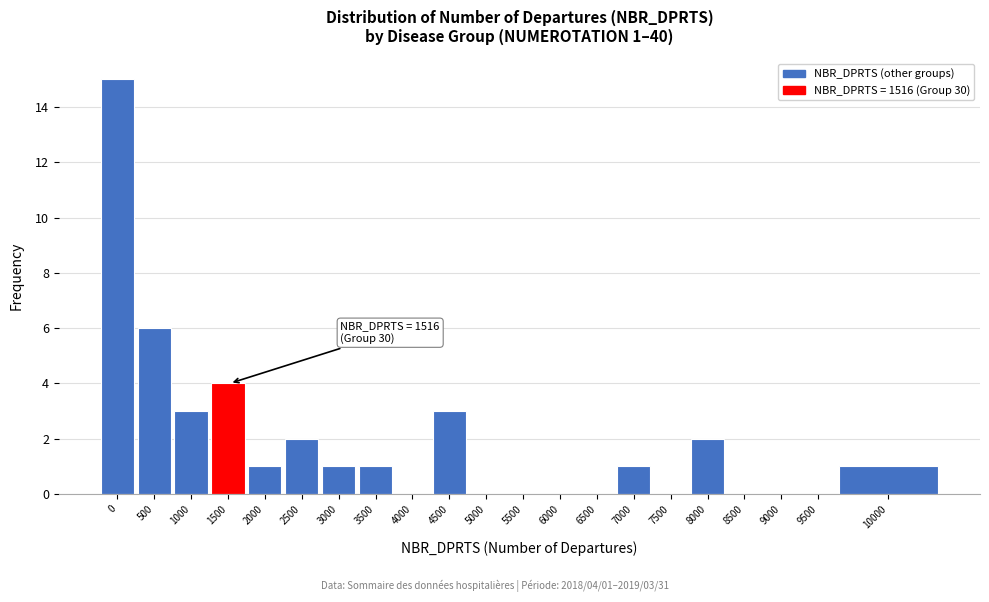

Reading right to left, extract all data points from this chart.

10000=1	9500=0	9000=0	8500=0	8000=2	7500=0	7000=1	6500=0	6000=0	5500=0	5000=0	4500=3	4000=0	3500=1	3000=1	2500=2	2000=1	1500=4	1000=3	500=6	0=15